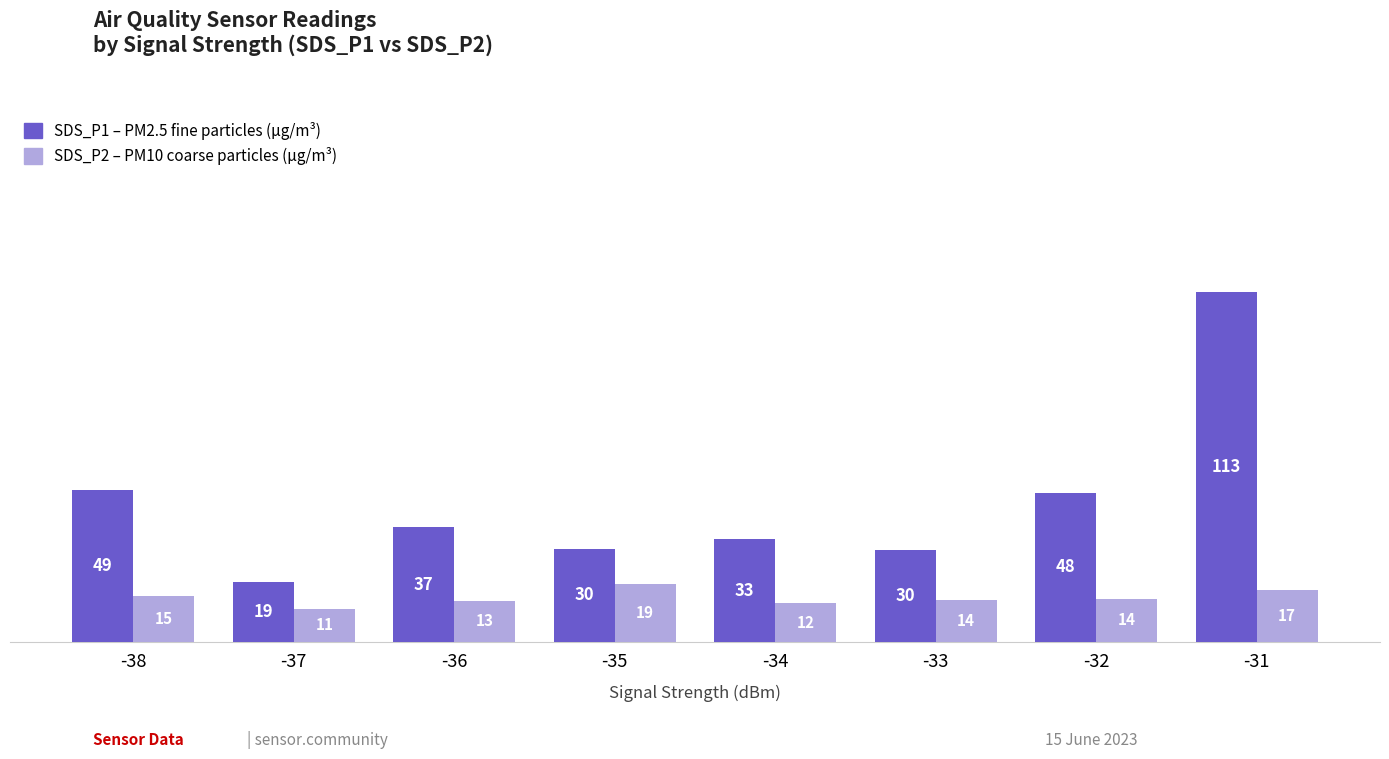

The value of SDS_P2 (PM10) at -38 is 24.2. True or false?

False